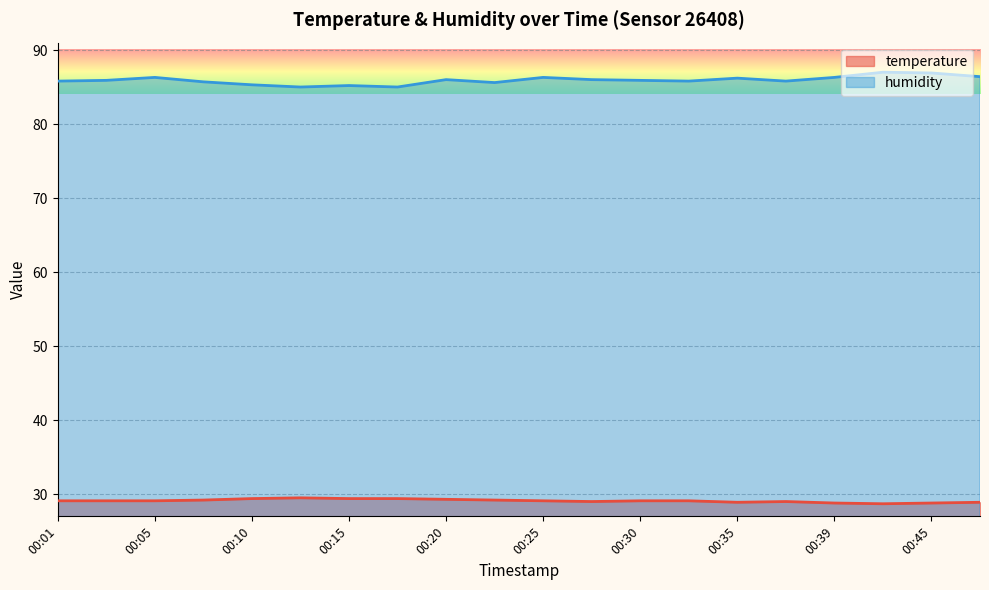

How many data points in humidity are above 85?

18